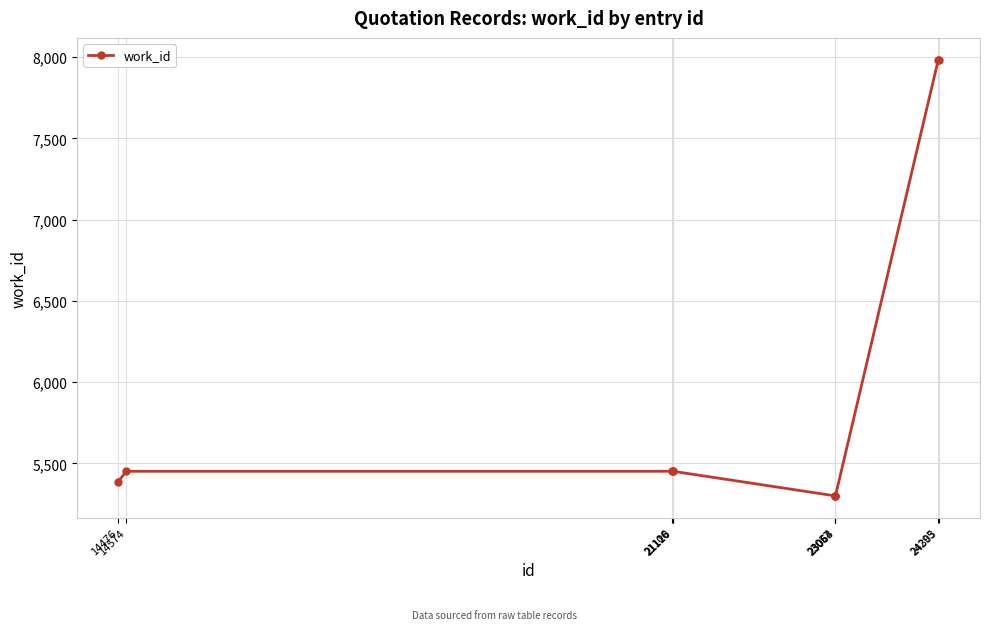

What is the difference between the second highest and second lowest values?

2683